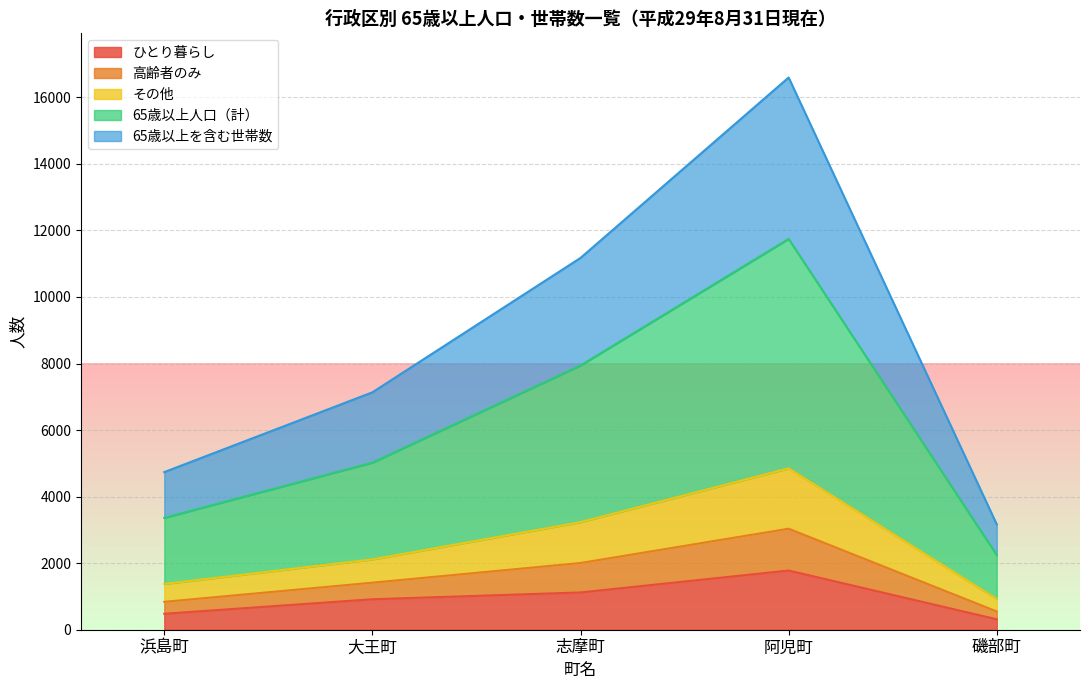

Between 磯部町 and 志摩町, which is larger?

志摩町